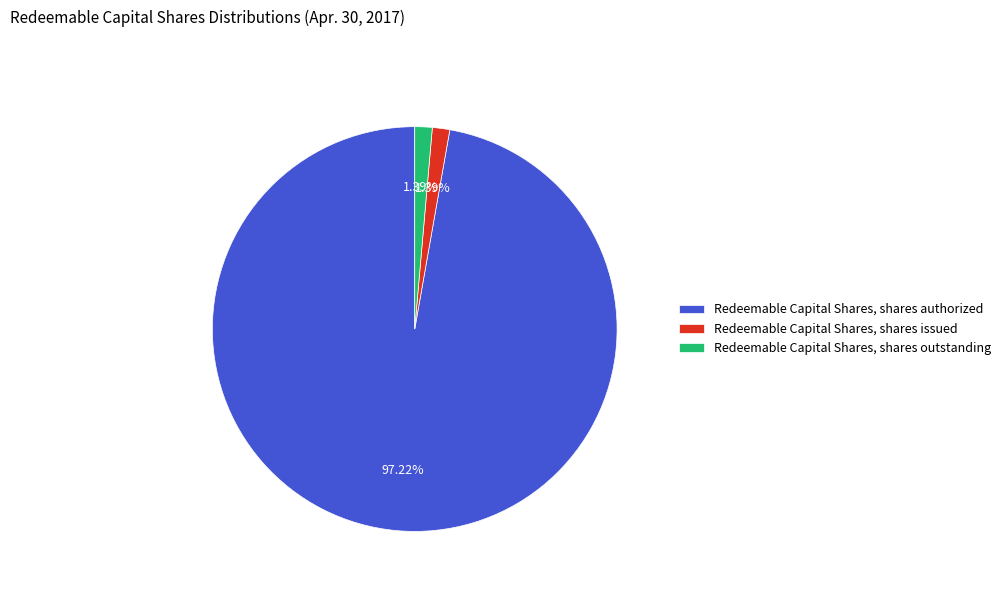

What is the largest slice in the pie chart?

Redeemable Capital Shares, shares authorized